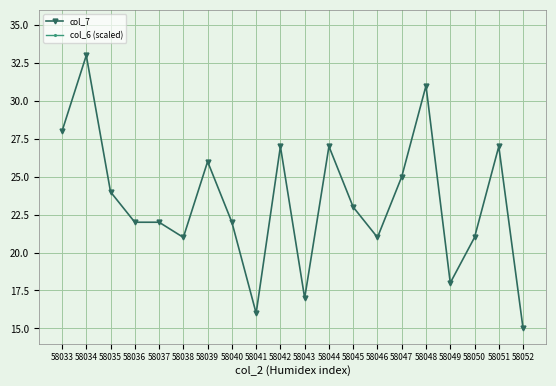

Reading right to left, what are all the values shown in this chart?

col_7: 58052=15.0	58051=27.0	58050=21.0	58049=18.0	58048=31.0	58047=25.0	58046=21.0	58045=23.0	58044=27.0	58043=17.0	58042=27.0	58041=16.0	58040=22.0	58039=26.0	58038=21.0	58037=22.0	58036=22.0	58035=24.0	58034=33.0	58033=28.0
col_6 (scaled): 58052=1.1	58051=1.2	58050=1.2	58049=1.2	58048=1.2	58047=1.3	58046=1.3	58045=1.2	58044=1.3	58043=1.2	58042=1.1	58041=1.2	58040=1.2	58039=1.2	58038=1.4	58037=1.3	58036=1.4	58035=1.3	58034=1.3	58033=1.3